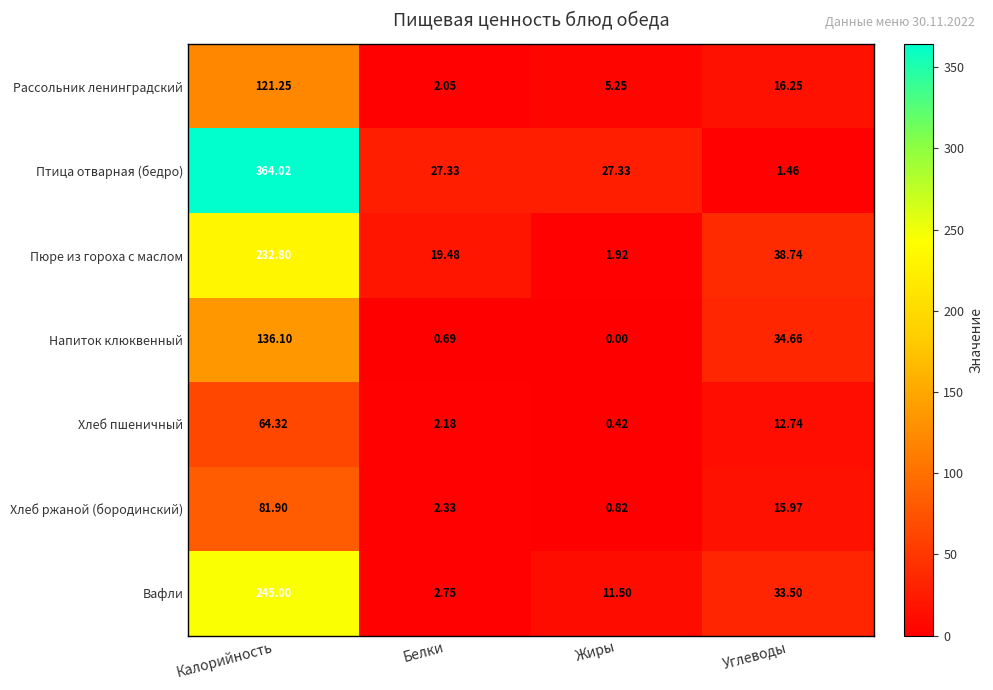

Which category has the lowest value across all series?

Жиры